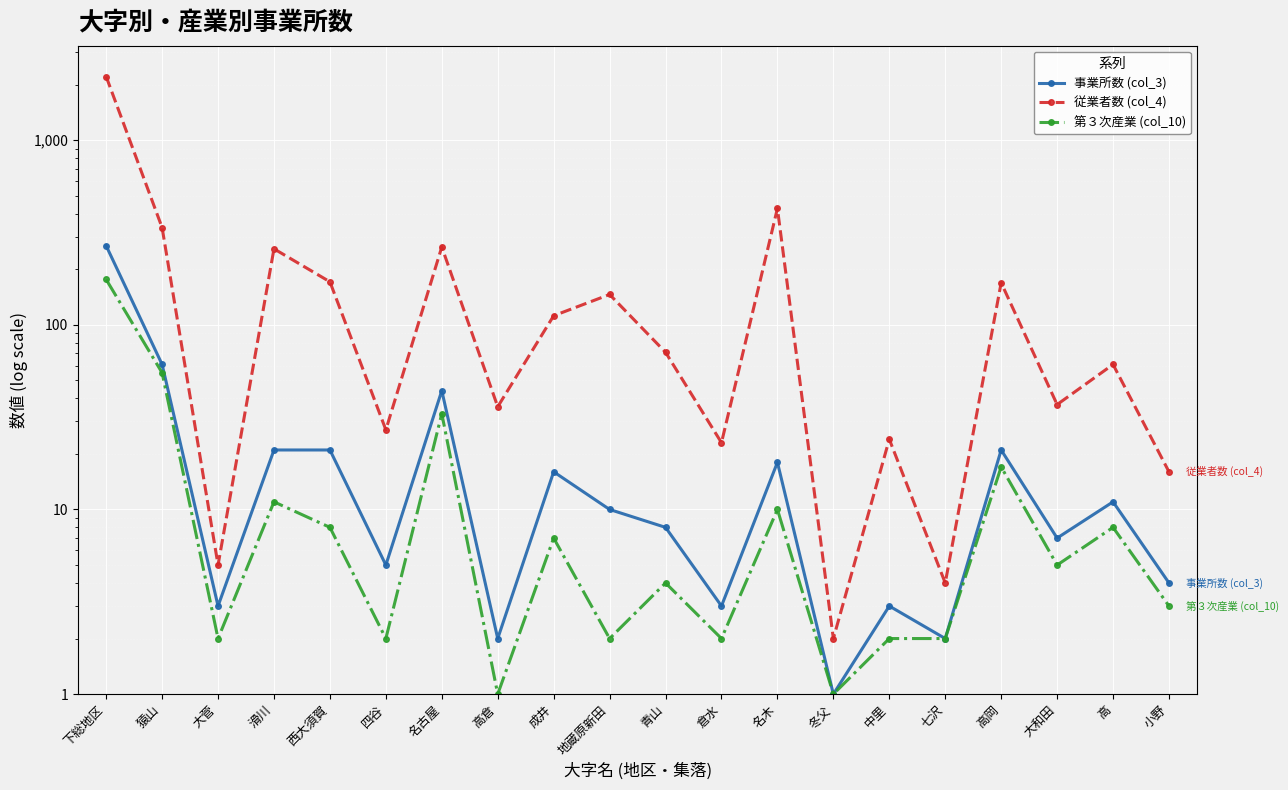

What position from the right is 高倉?

13